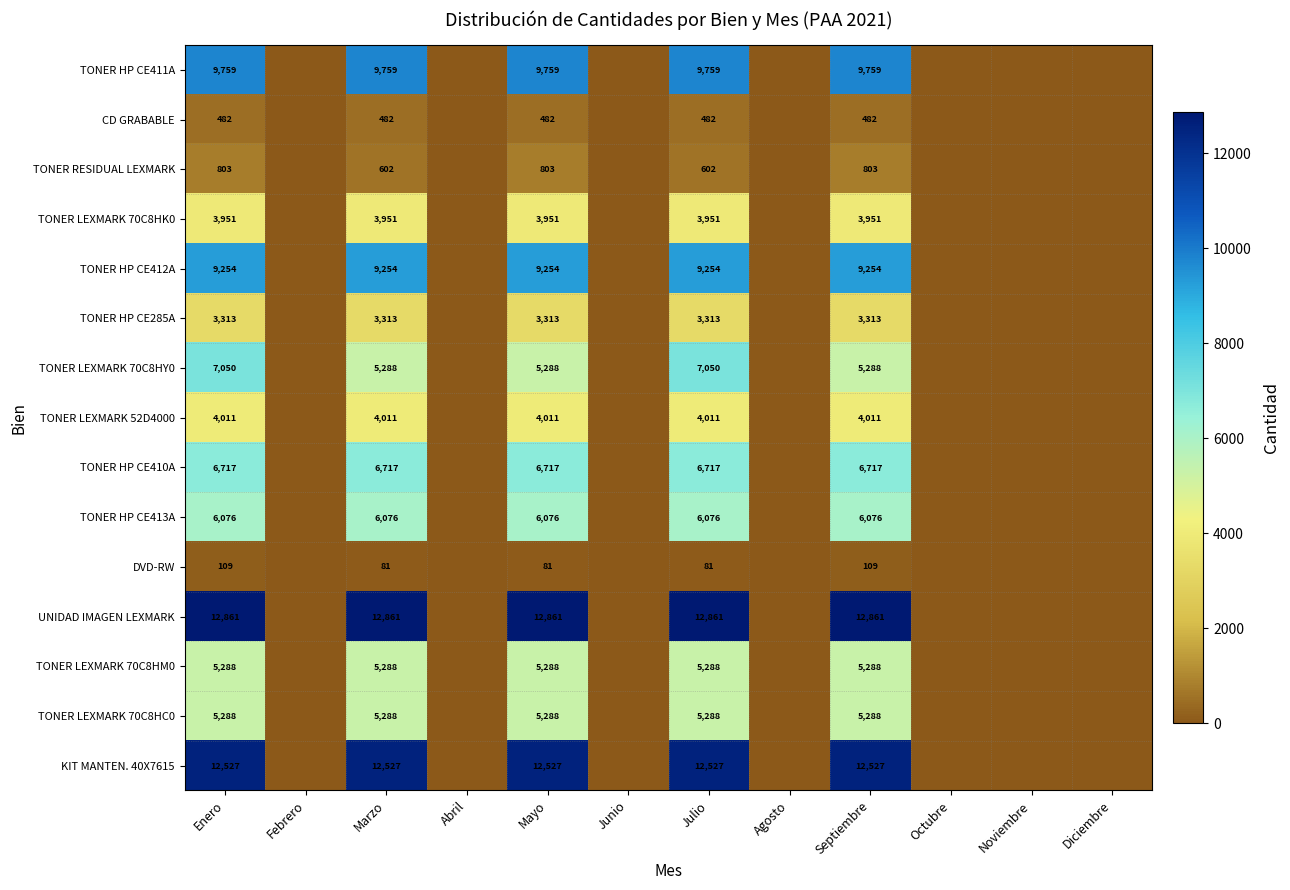

The TONER LEXMARK 70C8HC0 series shows 2932 at Septiembre. True or false?

False